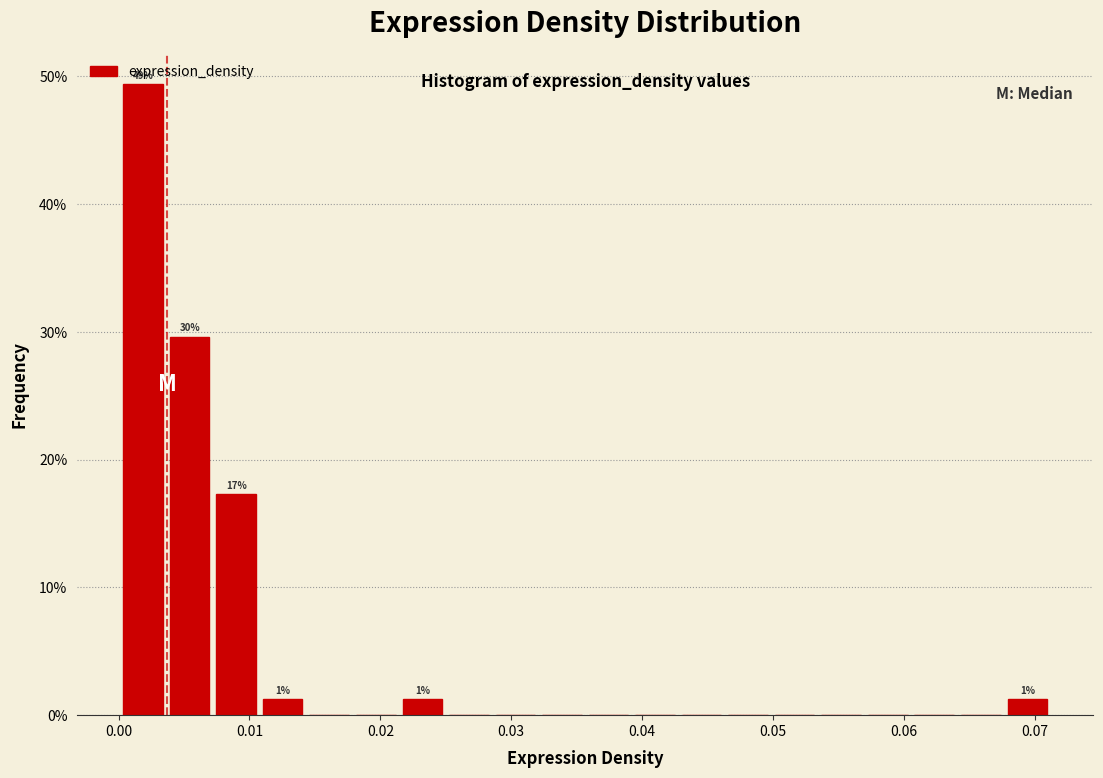

Read against the x-axis, roughly where is the centre of the tallest bar?

0.002